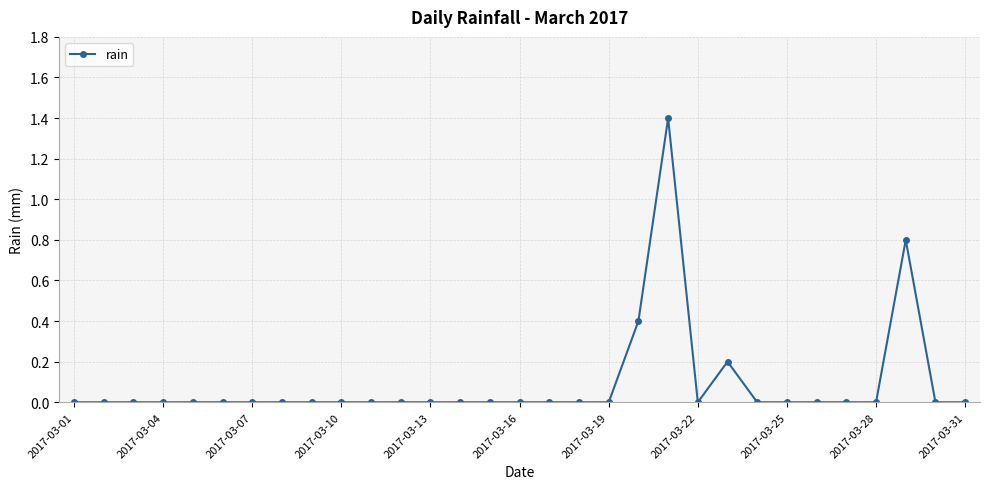

Count the number of data series in this chart.

1